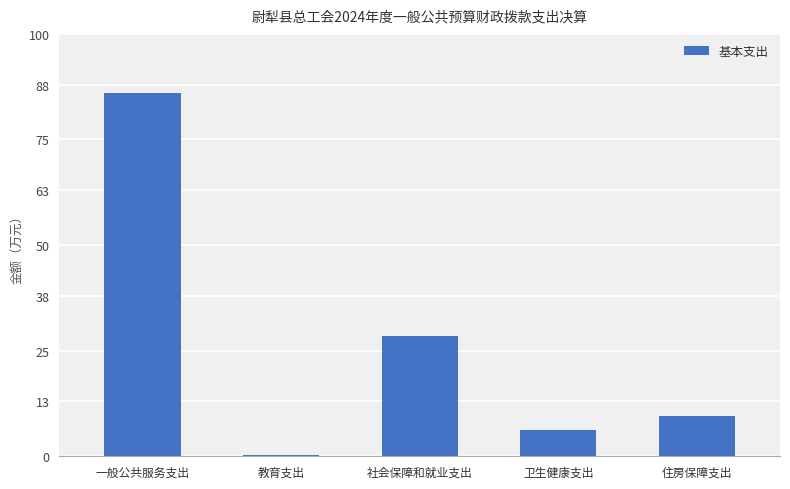

Rank the categories by value from highest to lowest.

一般公共服务支出, 社会保障和就业支出, 住房保障支出, 卫生健康支出, 教育支出